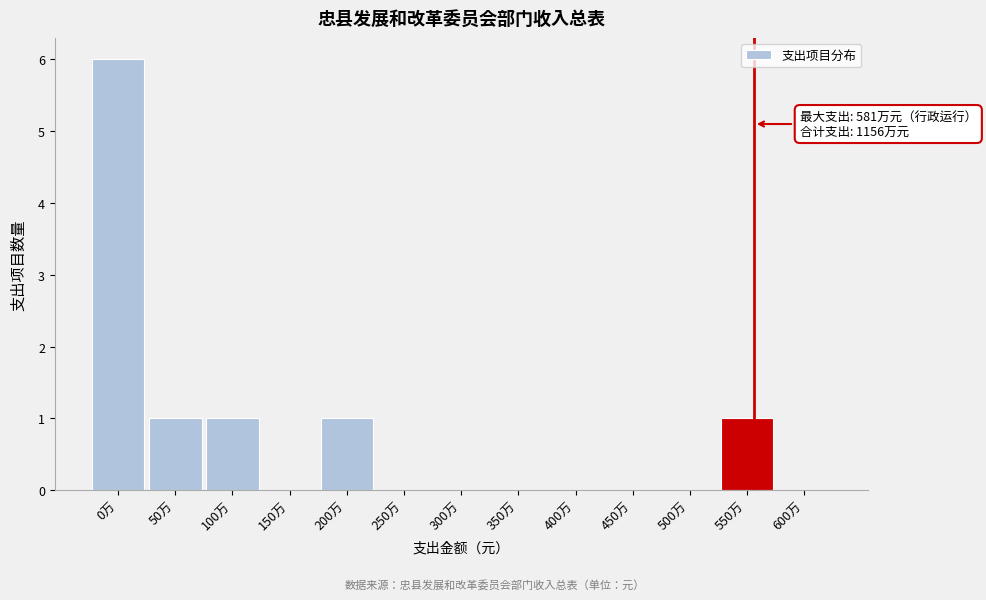

Reading left to right, list all the values displayed in this chart.

0万=6	50万=1	100万=1	150万=0	200万=1	250万=0	300万=0	350万=0	400万=0	450万=0	500万=0	550万=1	600万=0